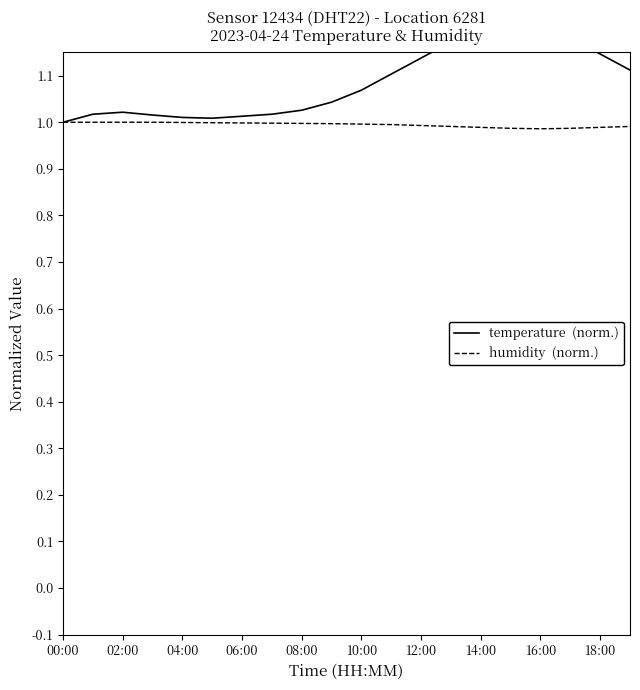

In temperature  (norm.), how many points are higher than both neighbors (excluding endpoints)?

2